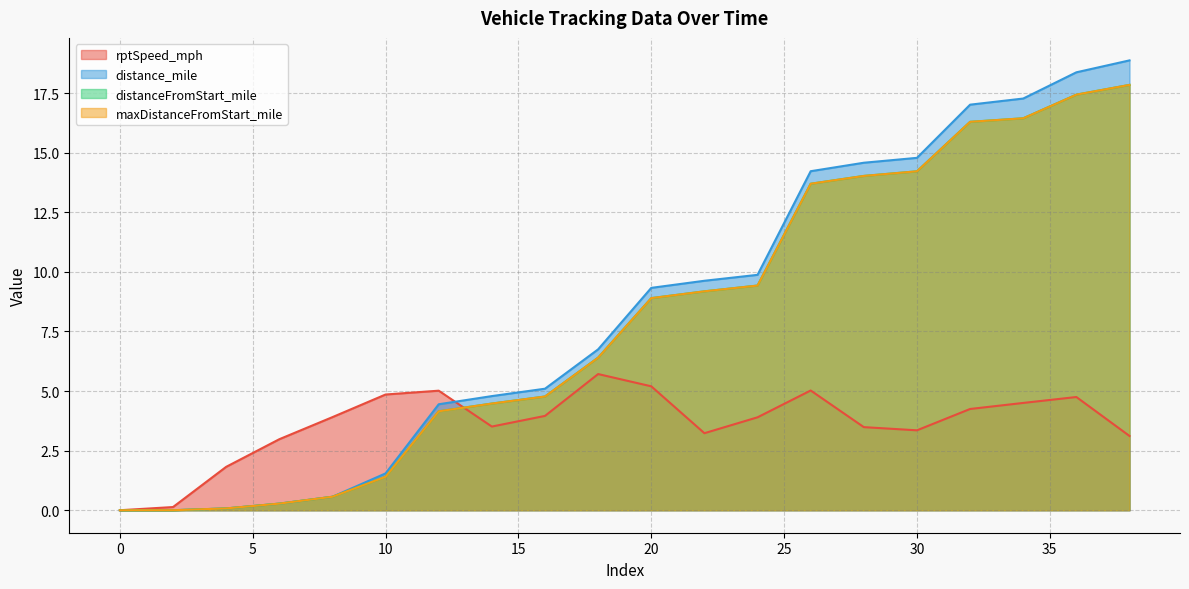

Does the chart display data point markers on the line(s)?

No